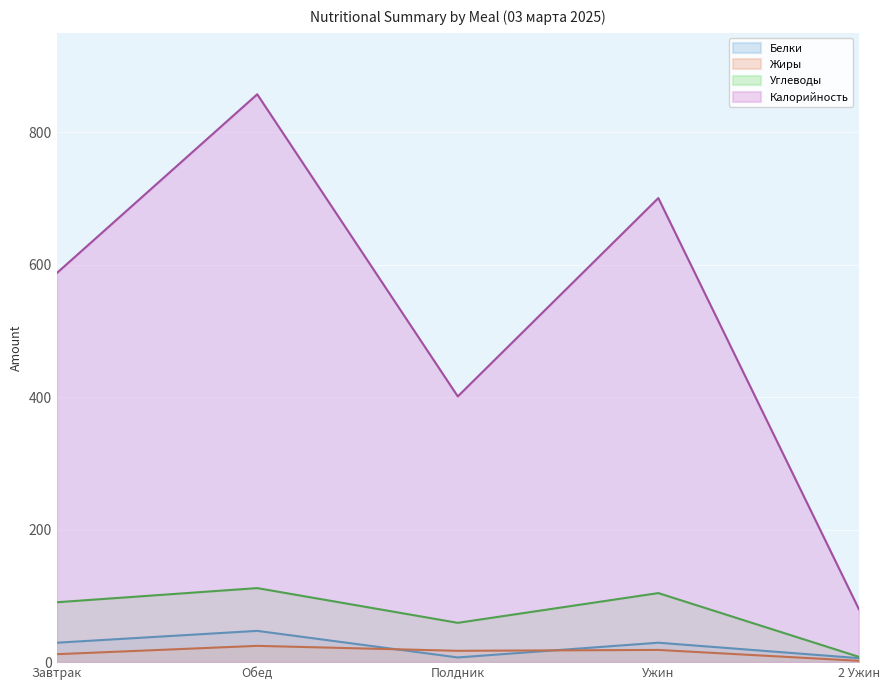

At Завтрак, list the series in order from smallest to largest.

Жиры, Белки, Углеводы, Калорийность